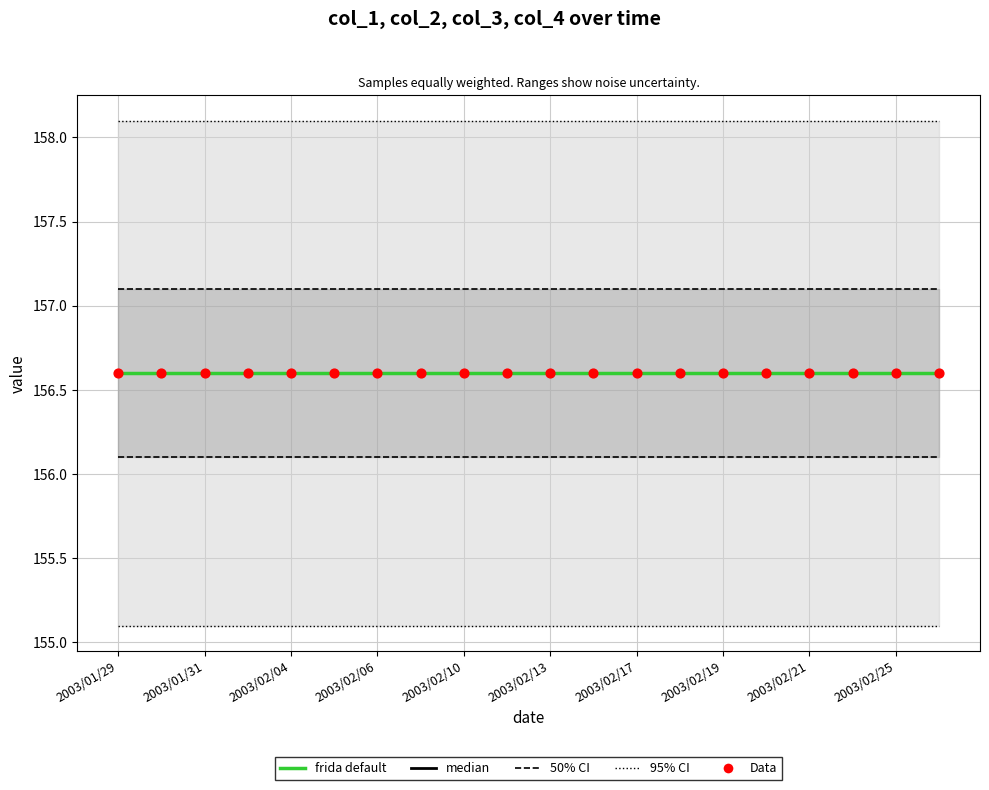

At which category is the sum across all series the highest?

2003/01/29